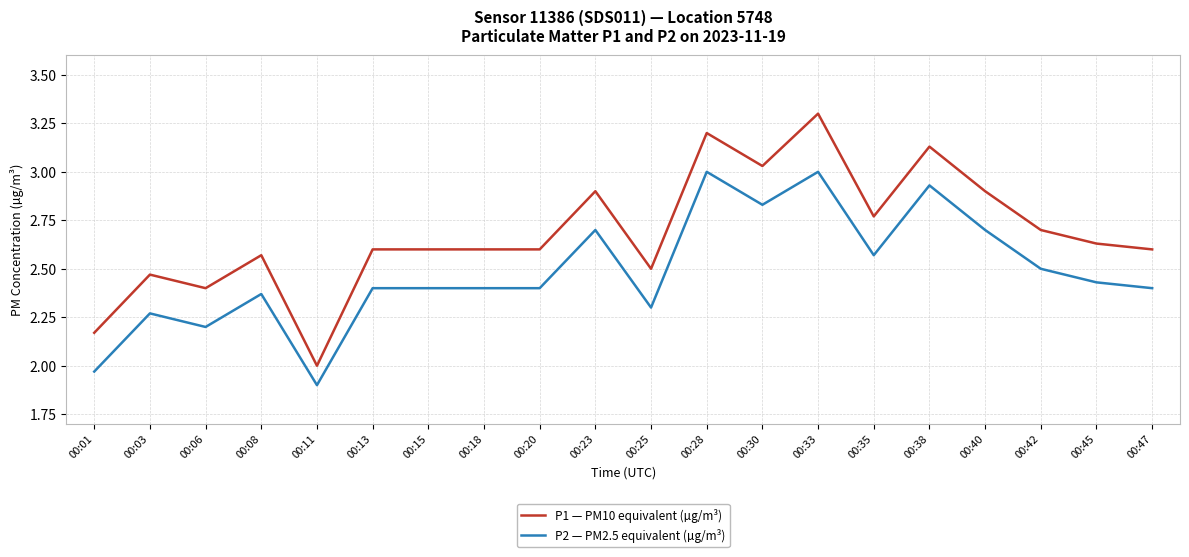

The value of P2 — PM2.5 equivalent (µg/m³) at 00:38 is 5.2. True or false?

False